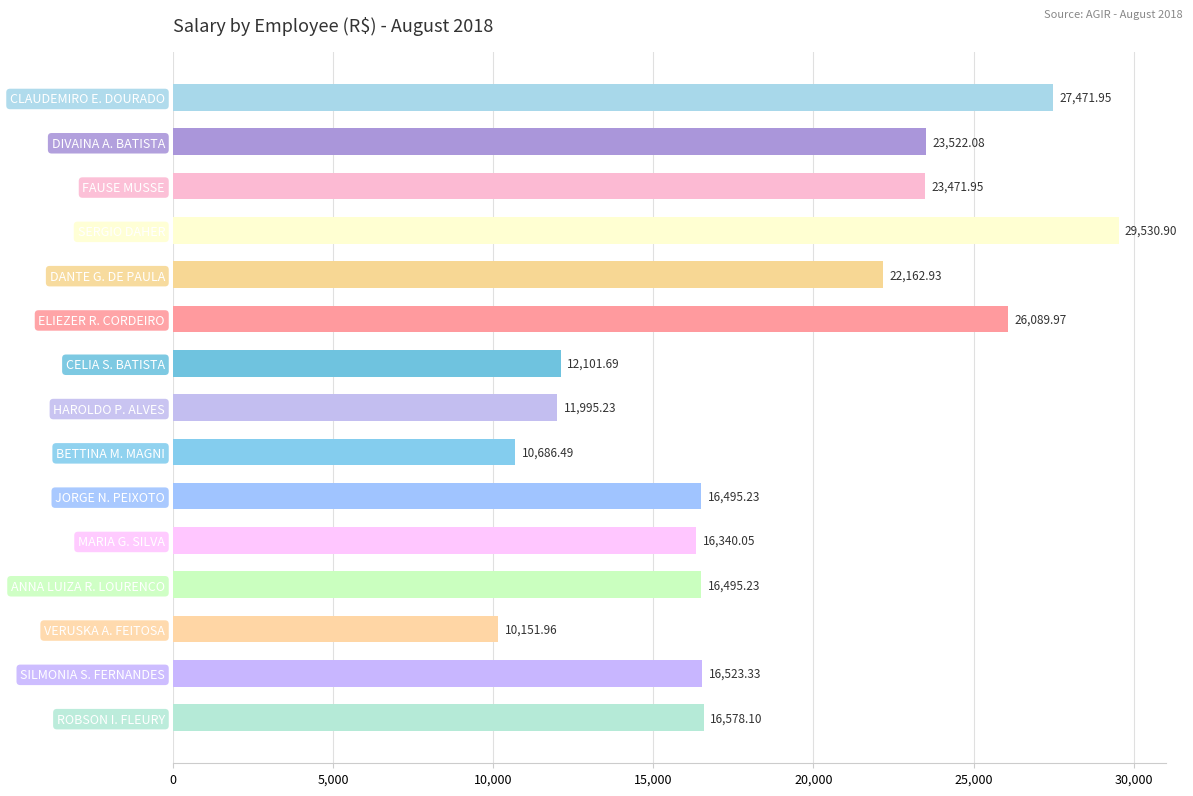

What is the sum of all values?

279617.1